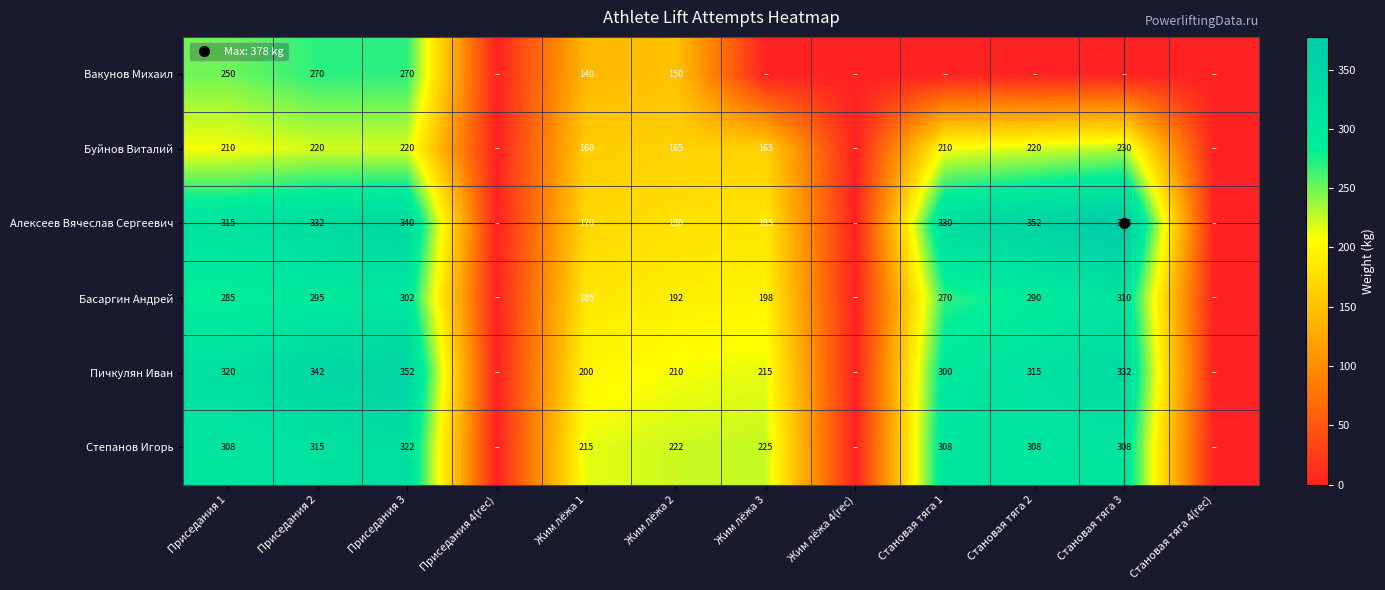

How many data points in Алексеев Вячеслав Сергеевич are above 315?

5